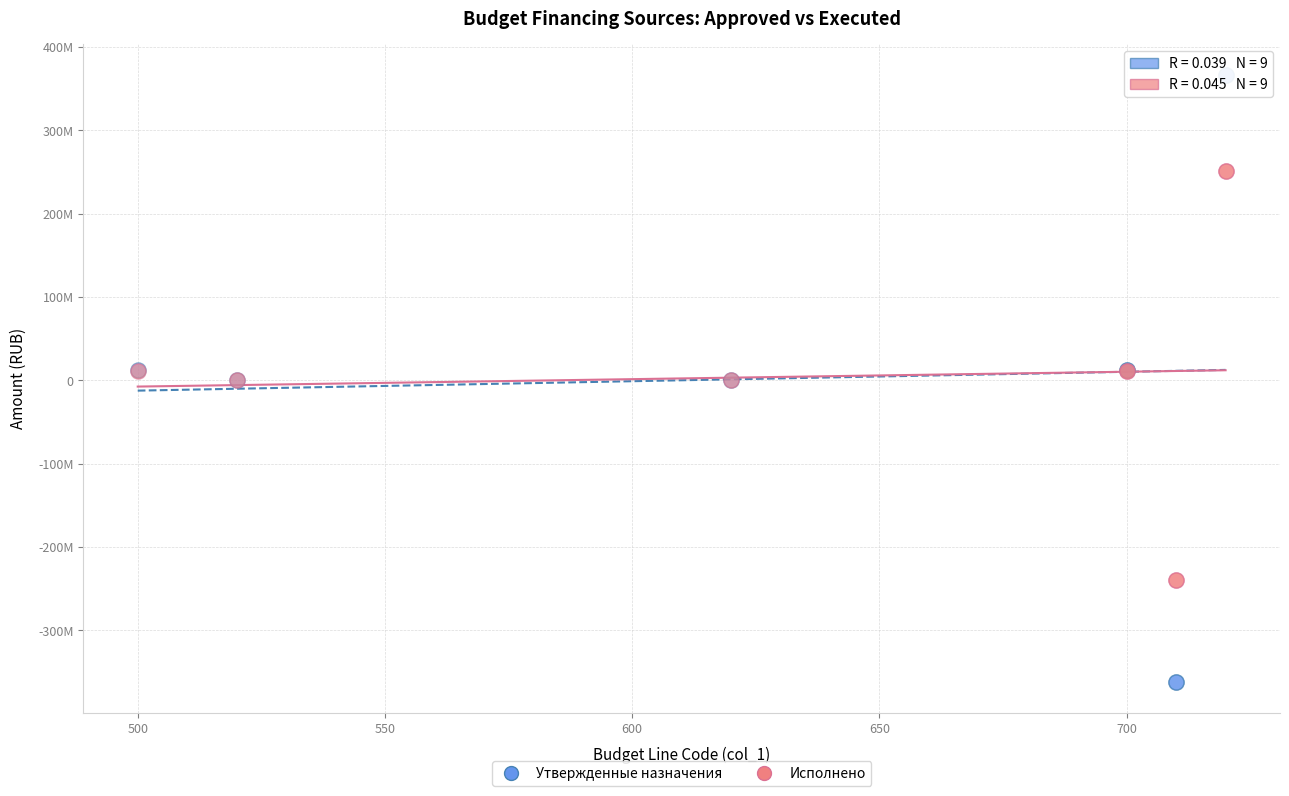

What are all the series names shown in the legend?

Утвержденные назначения, Исполнено